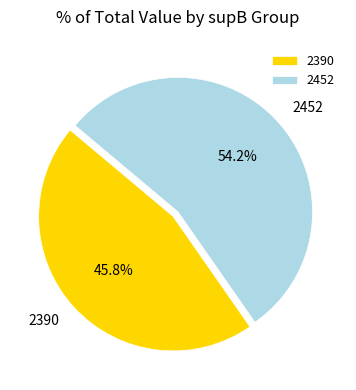

Does 2452 represent more than half of the total?

Yes